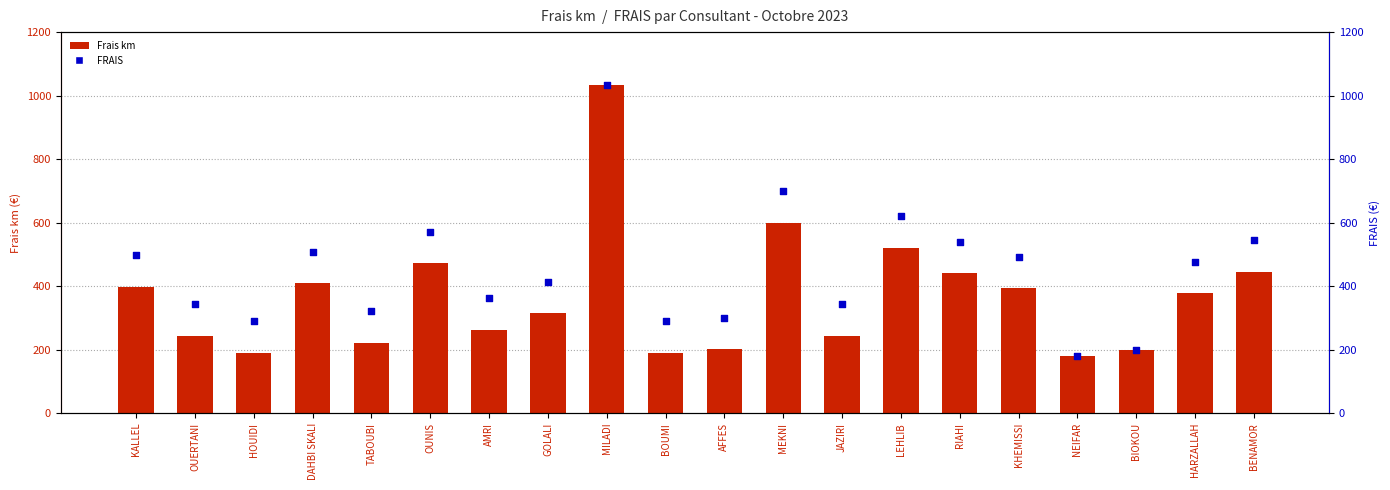

Is the value of Frais km at HOUIDI greater than the value of FRAIS at GOLALI?

No